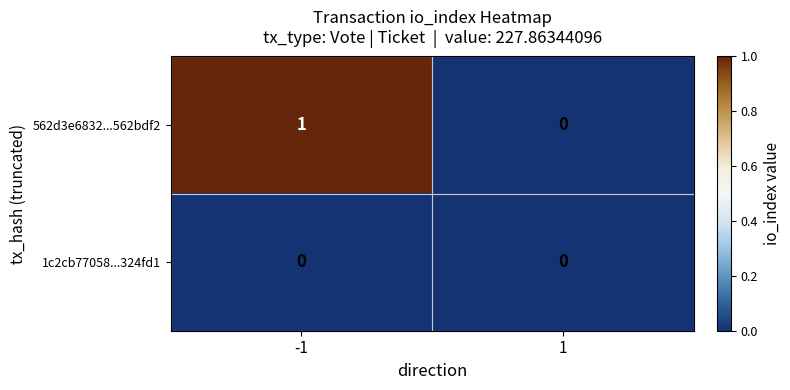

The value of 1c2cb77058...324fd1 at 1 is 0. True or false?

True